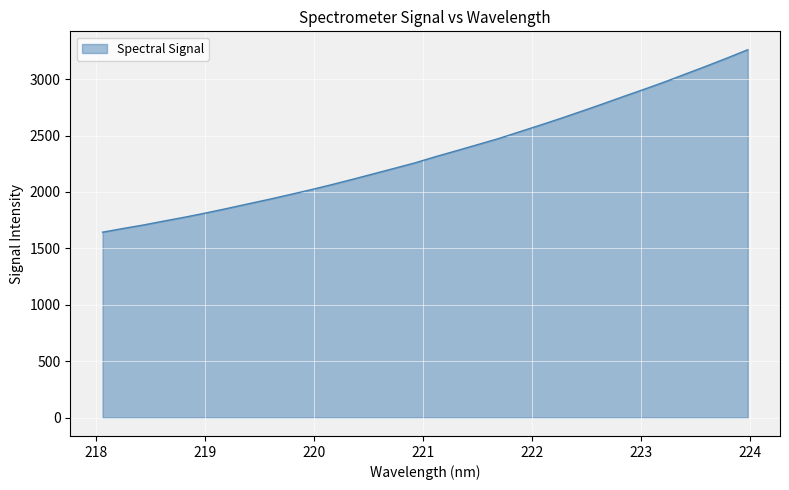

What is the smallest value displayed?

1643.1